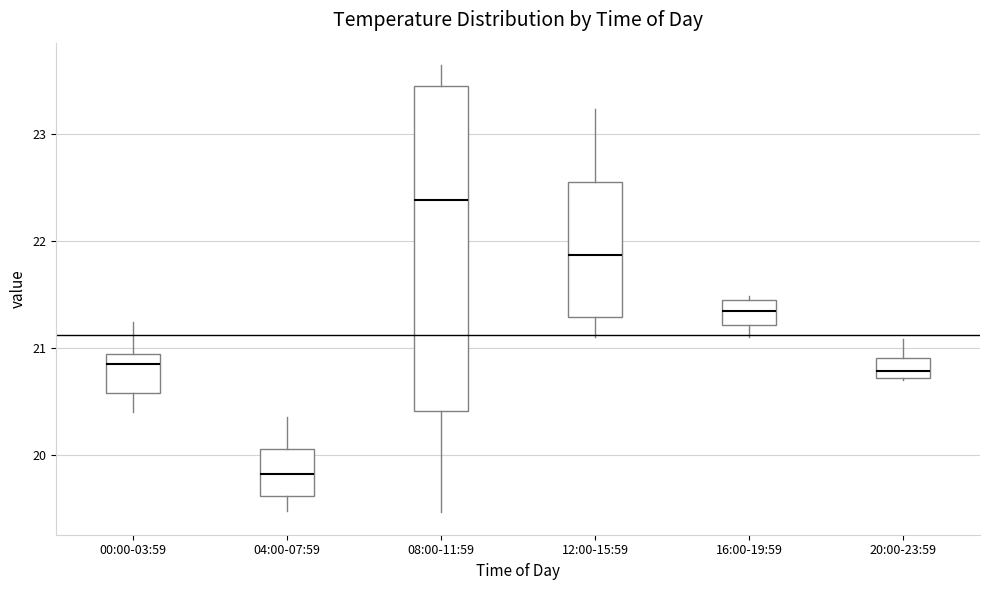

Reading left to right, read every box against the y-axis: the position of its median line, the range the box covers, and the ends of its whiskers. The values are not printed on the chart, so give them approximately, as read against the axis.

00:00-03:59: median 20.8, box 20.6 to 20.9, whiskers 20.4 to 21.2
04:00-07:59: median 19.8, box 19.6 to 20.1, whiskers 19.5 to 20.4
08:00-11:59: median 22.4, box 20.4 to 23.5, whiskers 19.5 to 23.7
12:00-15:59: median 21.9, box 21.3 to 22.6, whiskers 21.1 to 23.2
16:00-19:59: median 21.3, box 21.2 to 21.5, whiskers 21.1 to 21.5 (just above the box's upper edge)
20:00-23:59: median 20.8, box 20.7 to 20.9, whiskers 20.7 to 21.1